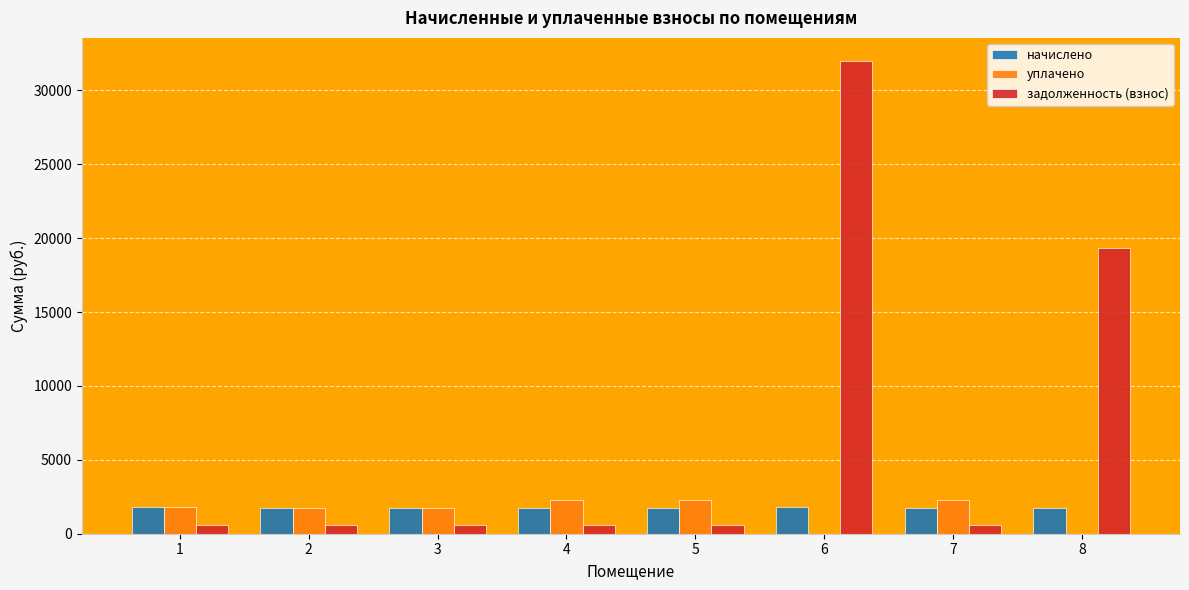

What is the maximum value for начислено?

1796.3